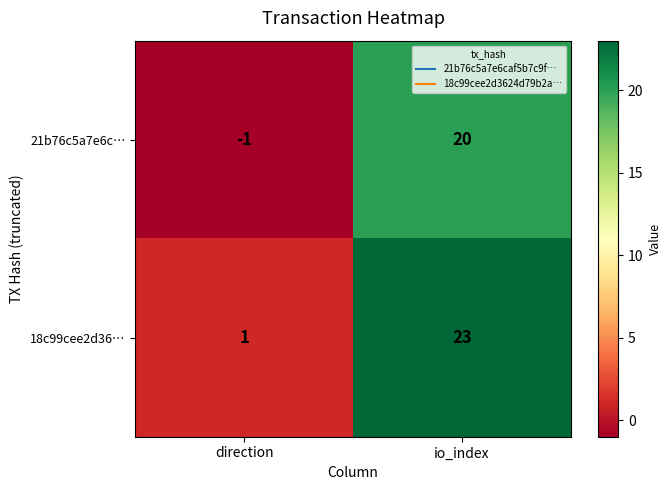

List the series in order of their overall mean, lowest first.

21b76c5a7e6c…, 18c99cee2d36…